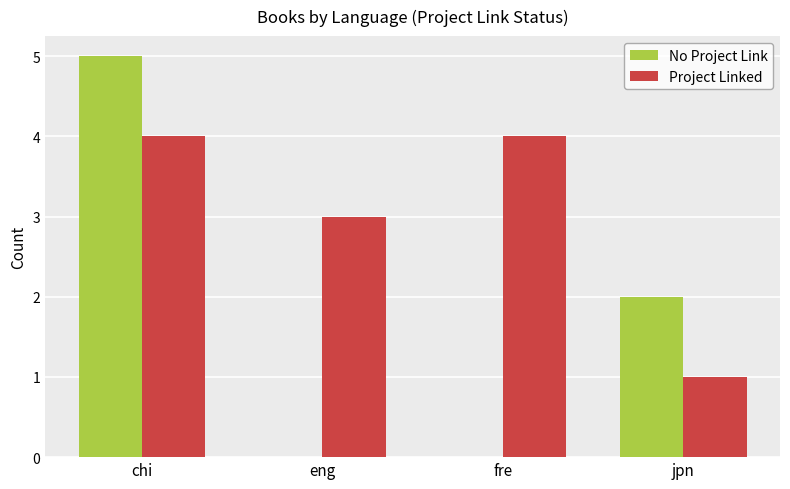

Which series changed the most between eng and fre?

Project Linked